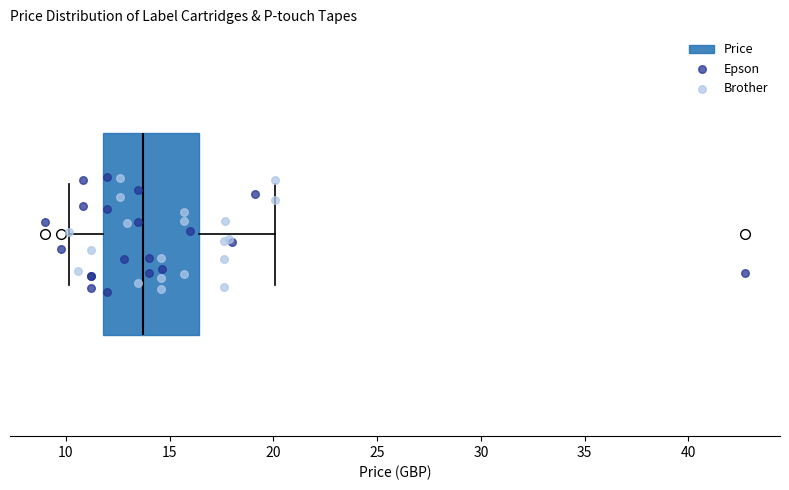

Transcribe this box plot: give where the median line is, the range the box spans, and where the two whiskers end, as read against the x-axis. The values are not printed on the chart, so give them approximately, as read against the axis.

median 13.5, box 12.0 to 16.5, whiskers 10.0 to 20.0